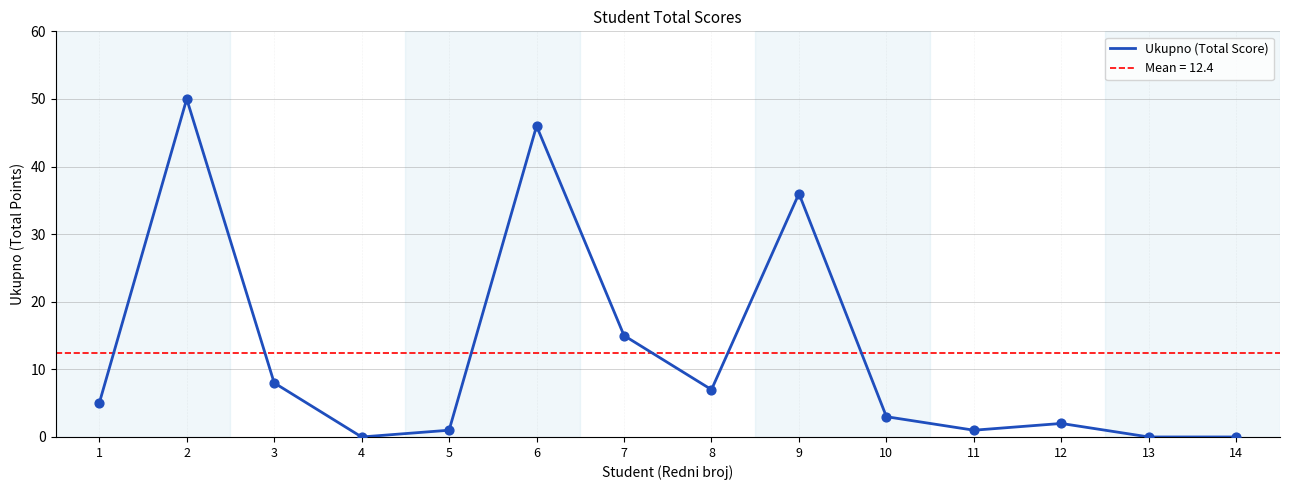

Which has a higher value, 11 or 9?

9